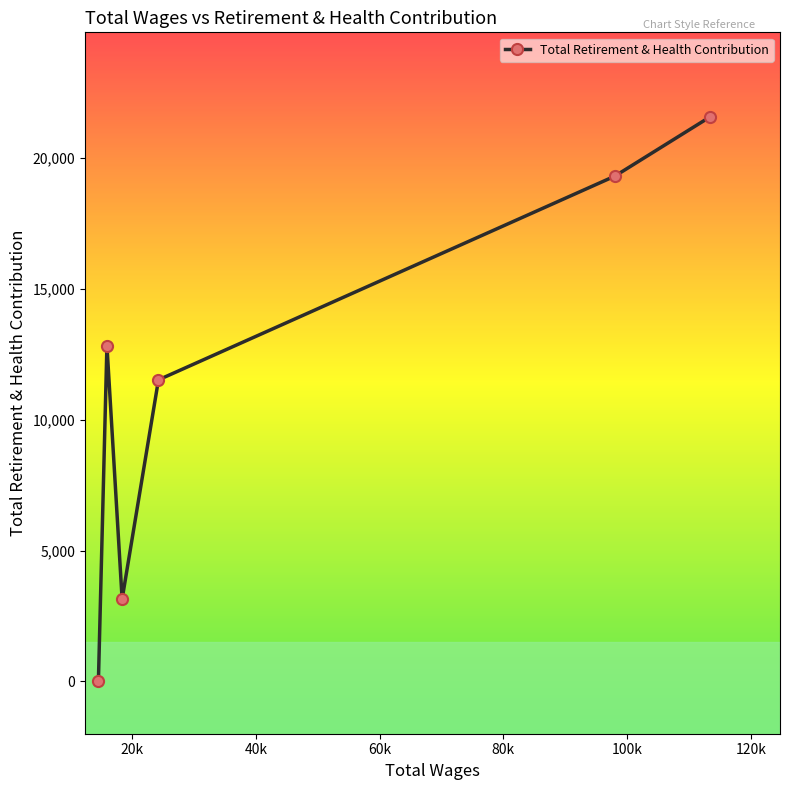

How many interior local valleys (lower than both neighbors) does the data have?

1